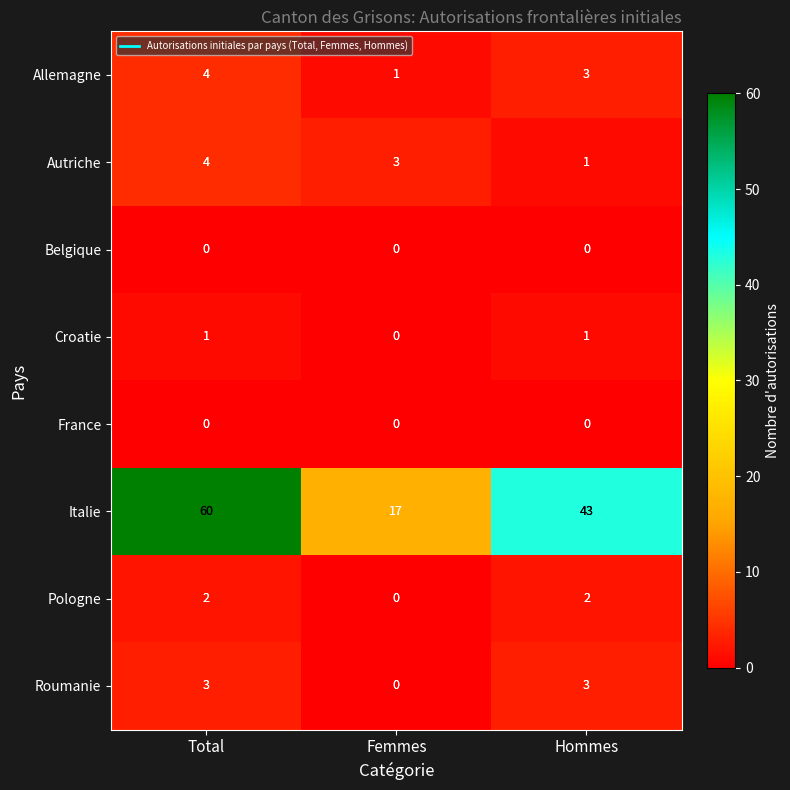

Which category has the highest value across all series?

Total